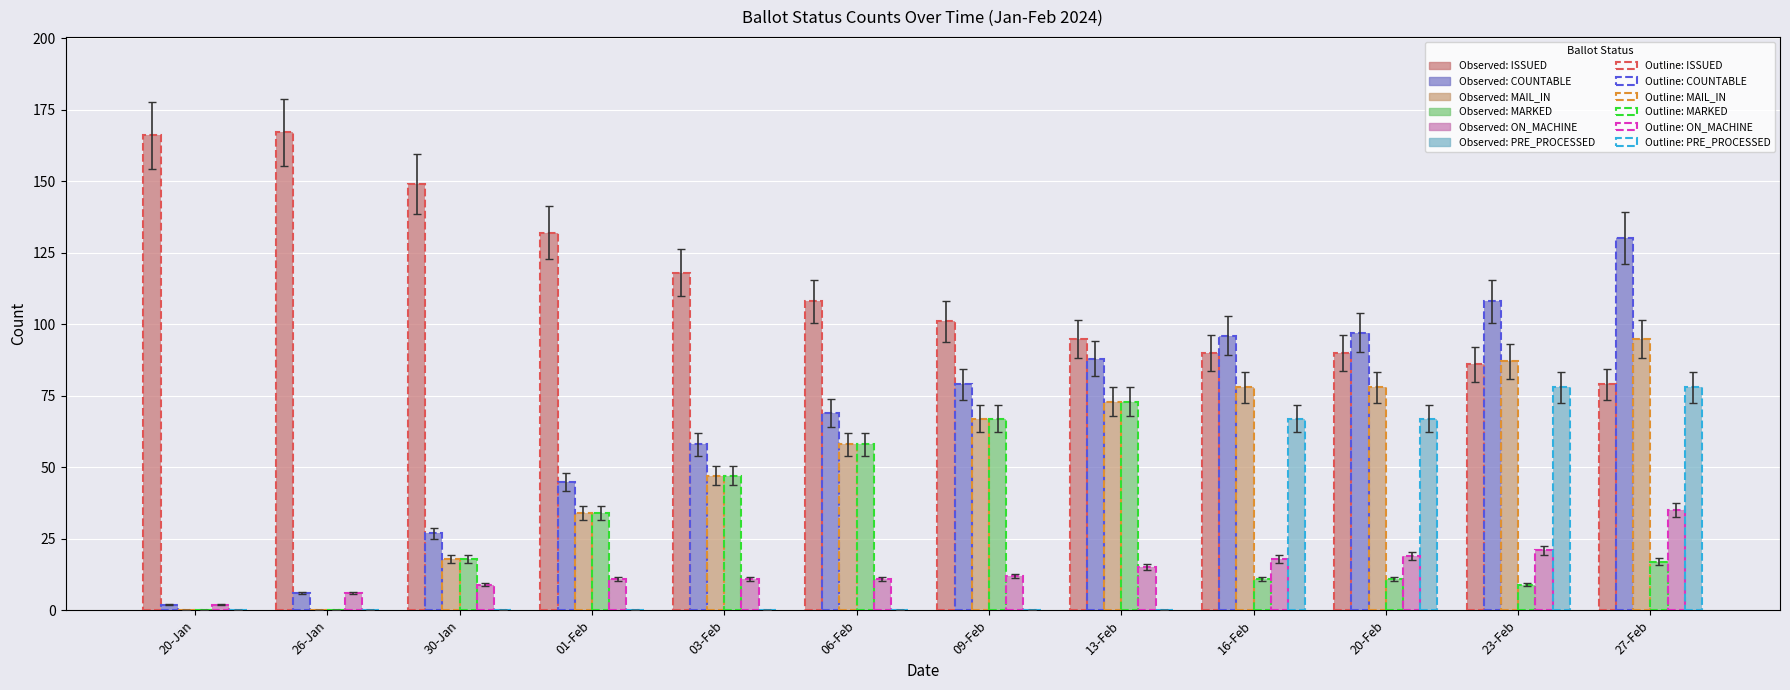

Reading left to right, transcribe all the data shown in this chart.

Observed: ISSUED: 166	167	149	132	118	108	101	95	90	90	86	79
Observed: COUNTABLE: 2	6	27	45	58	69	79	88	96	97	108	130
Observed: MAIL_IN: 0	0	18	34	47	58	67	73	78	78	87	95
Observed: MARKED: 0	0	18	34	47	58	67	73	11	11	9	17
Observed: ON_MACHINE: 2	6	9	11	11	11	12	15	18	19	21	35
Observed: PRE_PROCESSED: 0	0	0	0	0	0	0	0	67	67	78	78